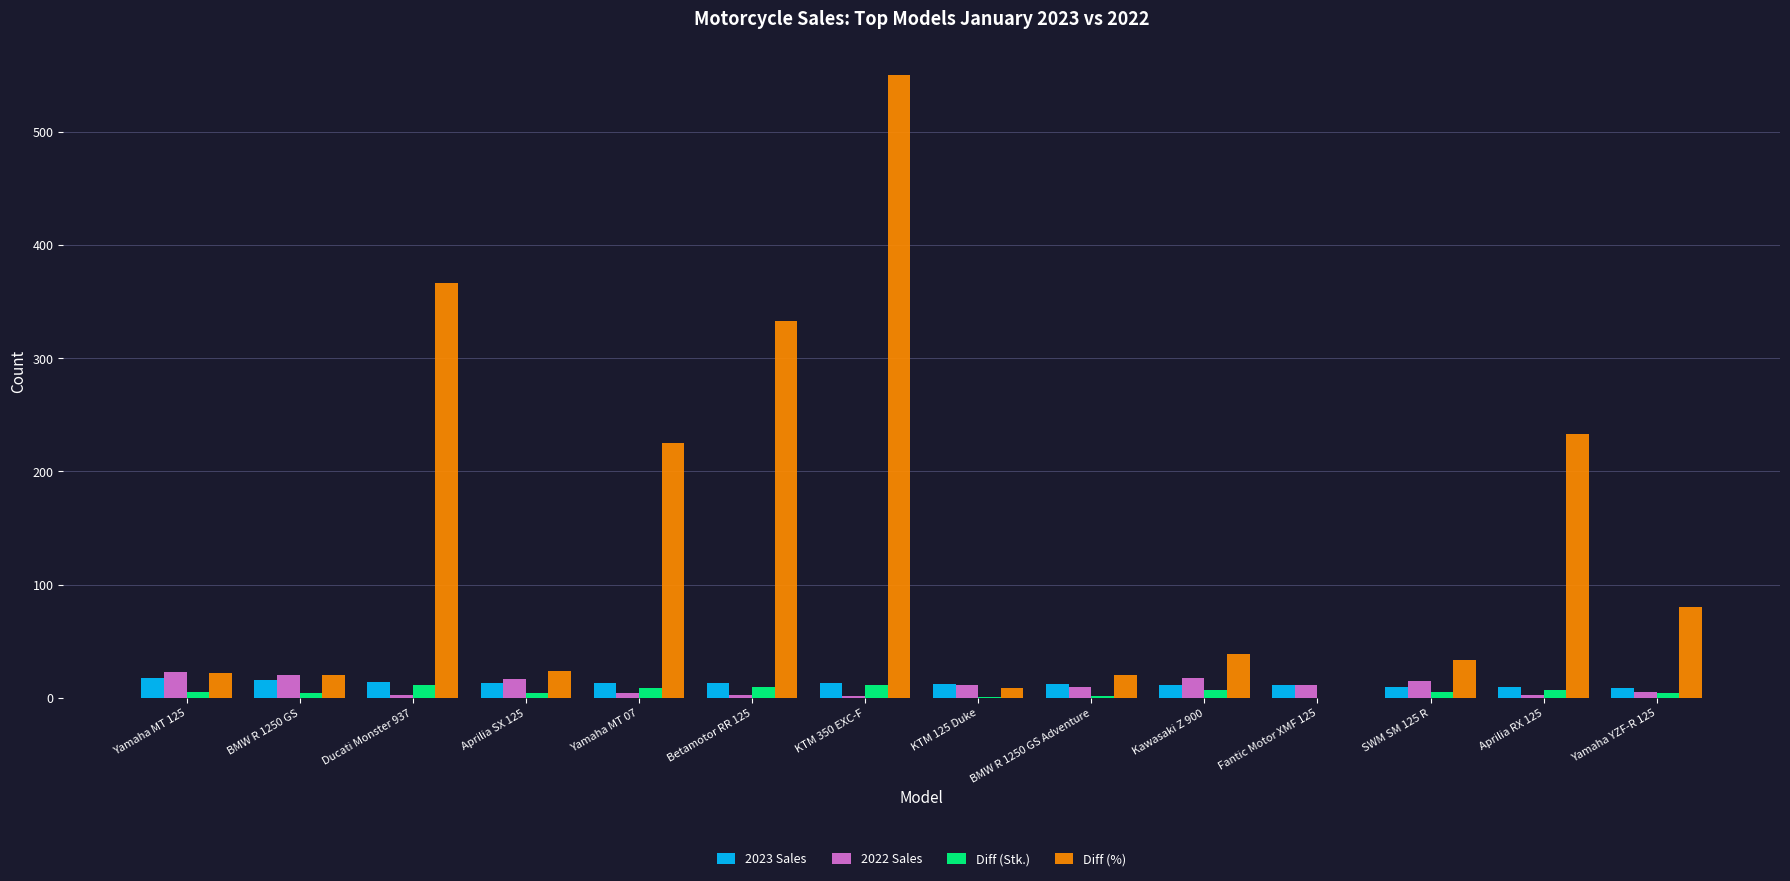

At which category does the chart reach its peak across all series?

KTM 350 EXC-F